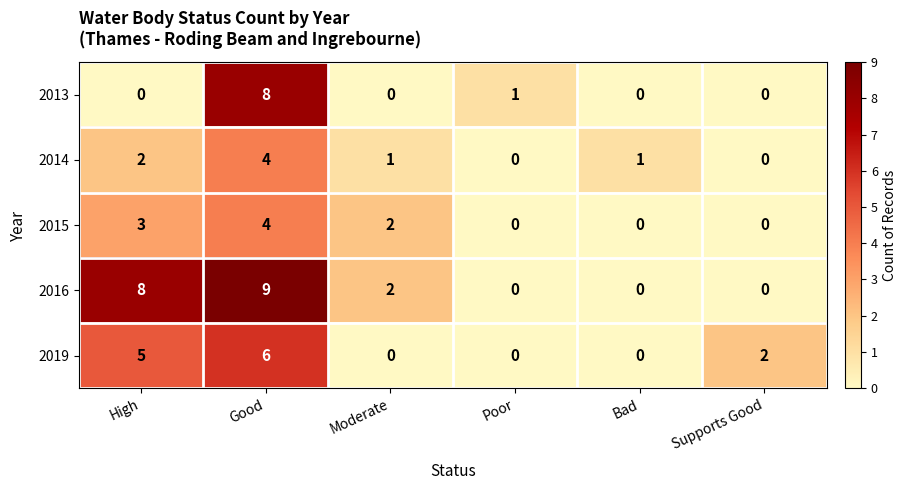

Reading left to right, extract all data points from this chart.

2013: High=0	Good=8	Moderate=0	Poor=1	Bad=0	Supports Good=0
2014: High=2	Good=4	Moderate=1	Poor=0	Bad=1	Supports Good=0
2015: High=3	Good=4	Moderate=2	Poor=0	Bad=0	Supports Good=0
2016: High=8	Good=9	Moderate=2	Poor=0	Bad=0	Supports Good=0
2019: High=5	Good=6	Moderate=0	Poor=0	Bad=0	Supports Good=2